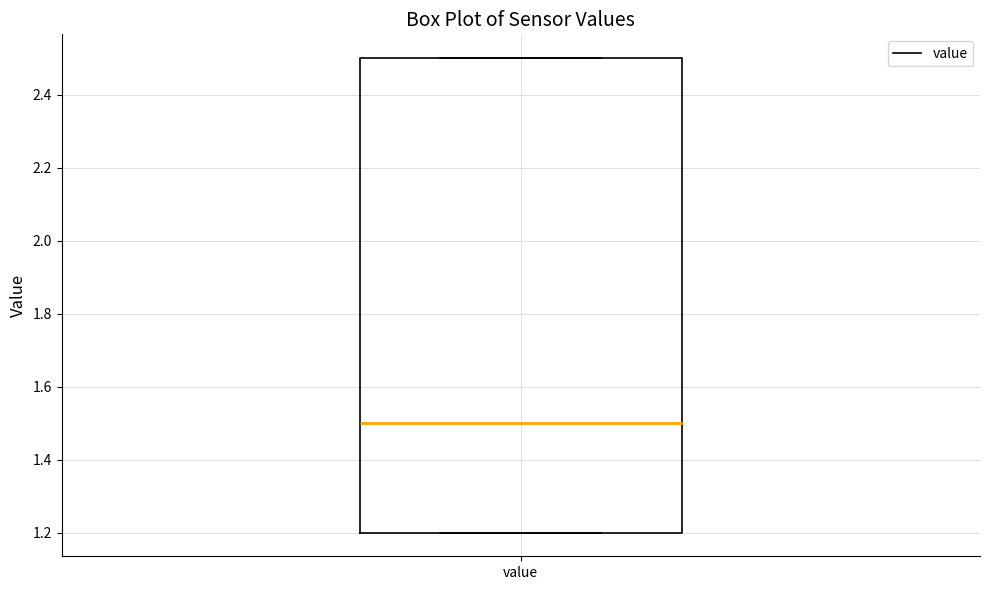

Transcribe this box plot: give where the median line is, the range the box spans, and where the two whiskers end, as read against the y-axis. The values are not printed on the chart, so give them approximately, as read against the axis.

median 1.5, box 1.2 to 2.5, whiskers 1.2 to 2.5